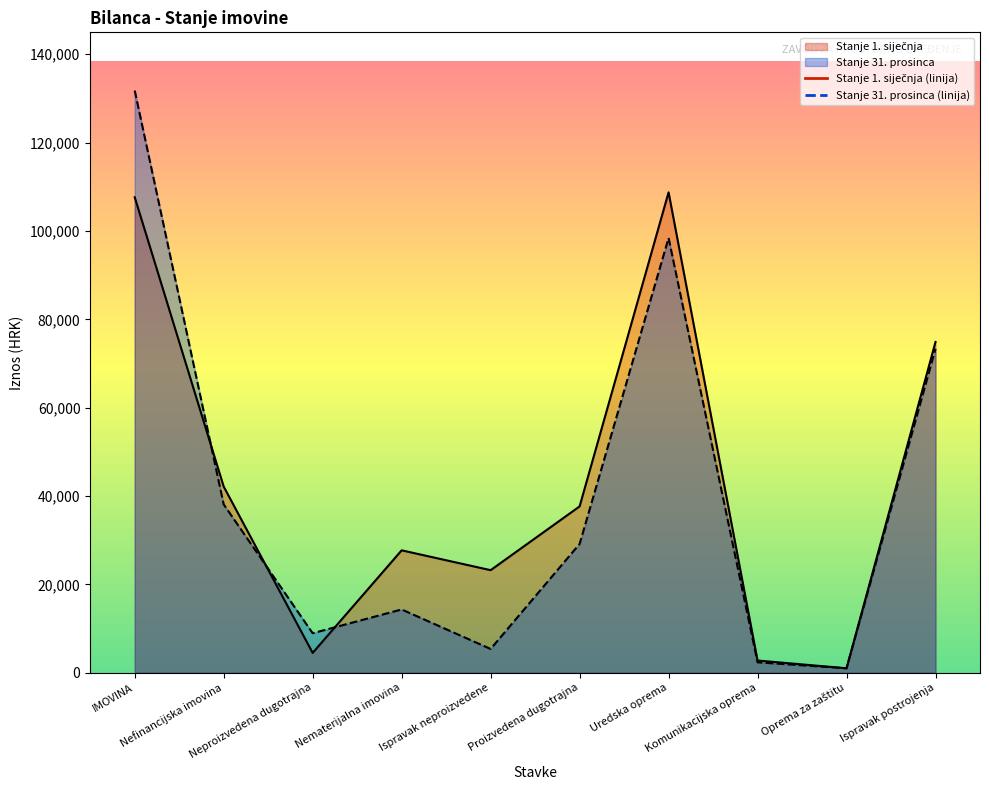

How many interior local peaks does the Stanje 1. siječnja series have?

2